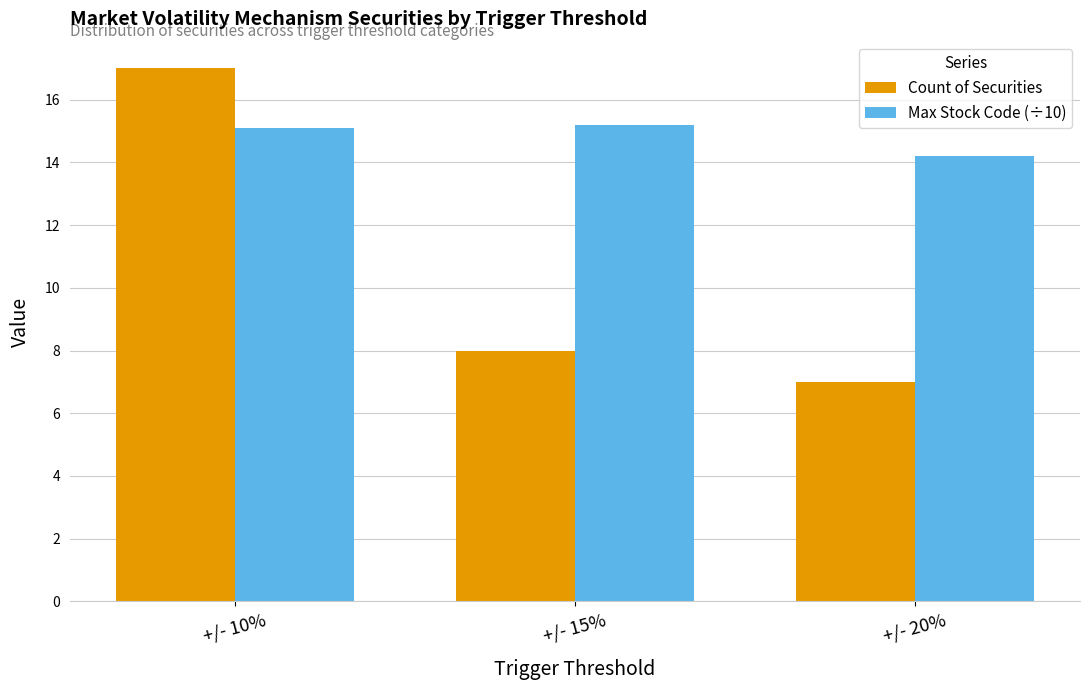

At +/- 20%, list the series in order from largest to smallest.

Max Stock Code (÷10), Count of Securities